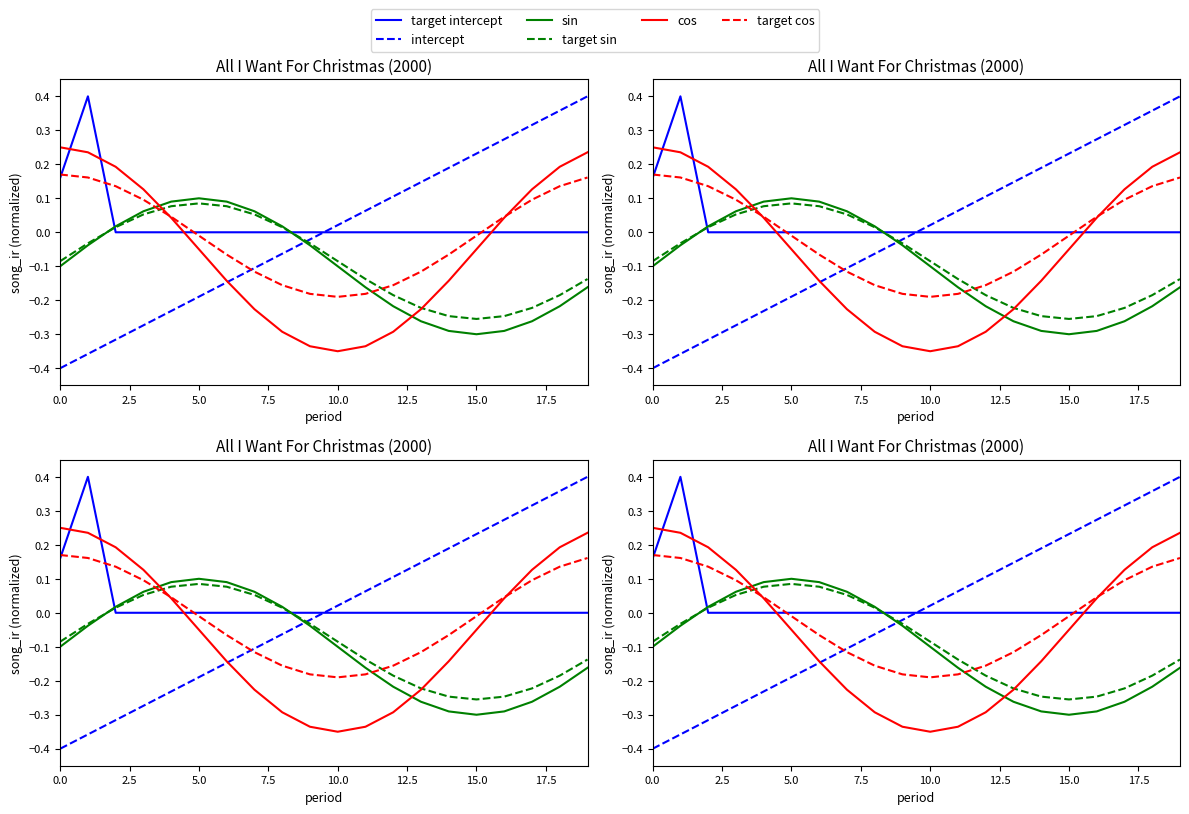

Which series has the largest total across all categories?

target intercept